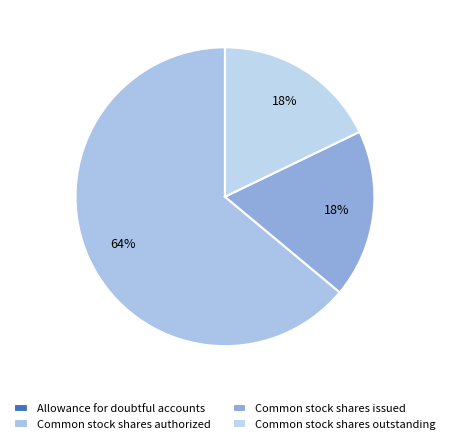

What portion of the pie excludes Common stock shares issued?

81.8%